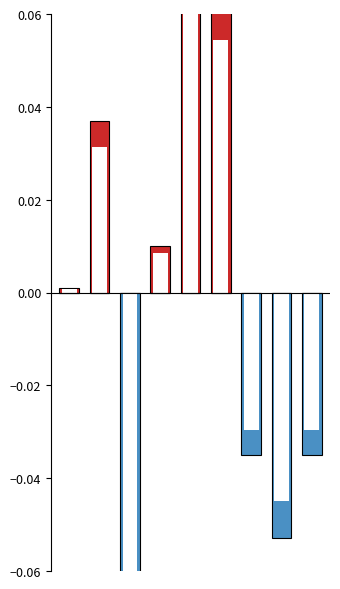

What is the spread (max minus min) of values at 4?

0.1